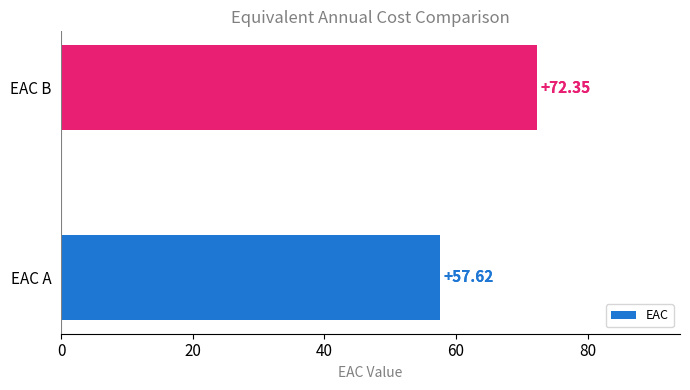

What is the smallest value displayed?

57.6